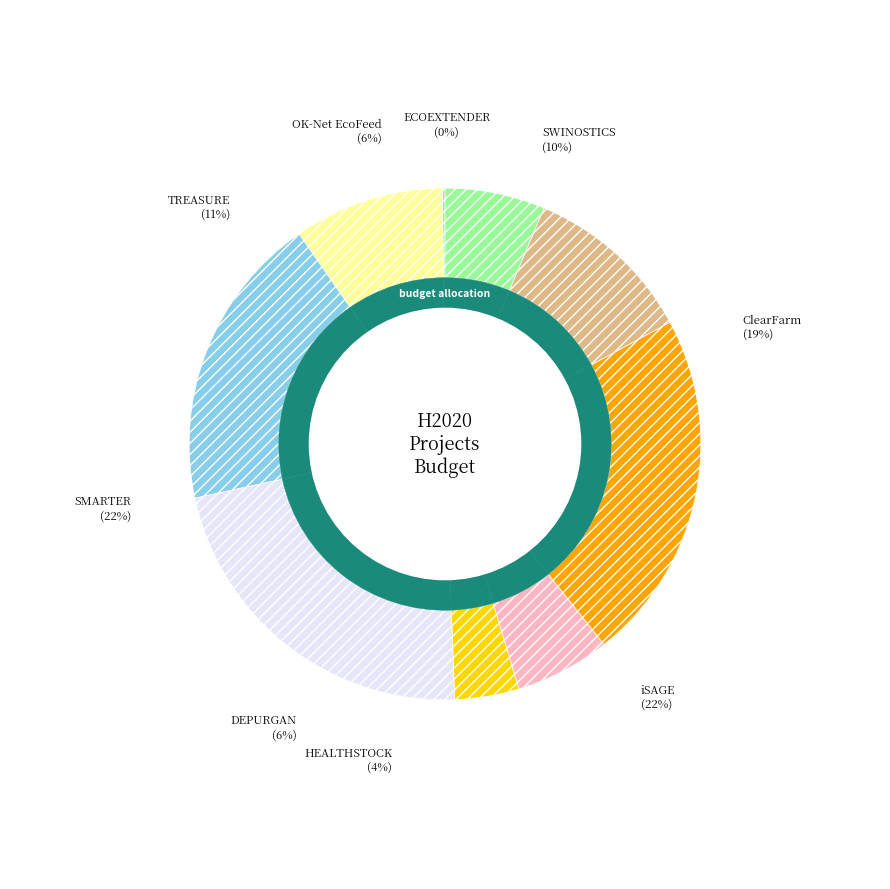

To the nearest percent, what portion does TREASURE represent?

11%